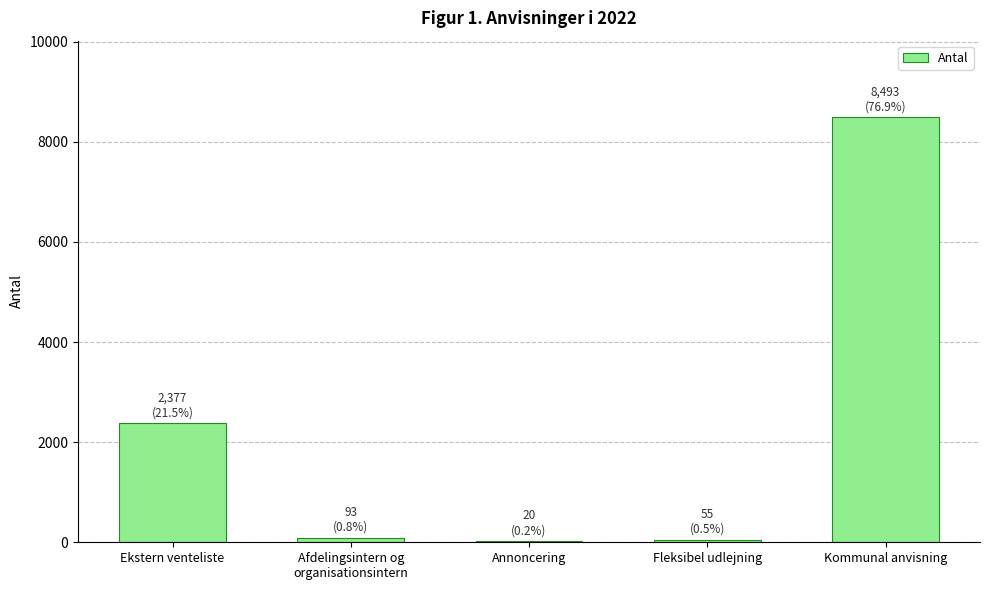

What is the average value?

2208